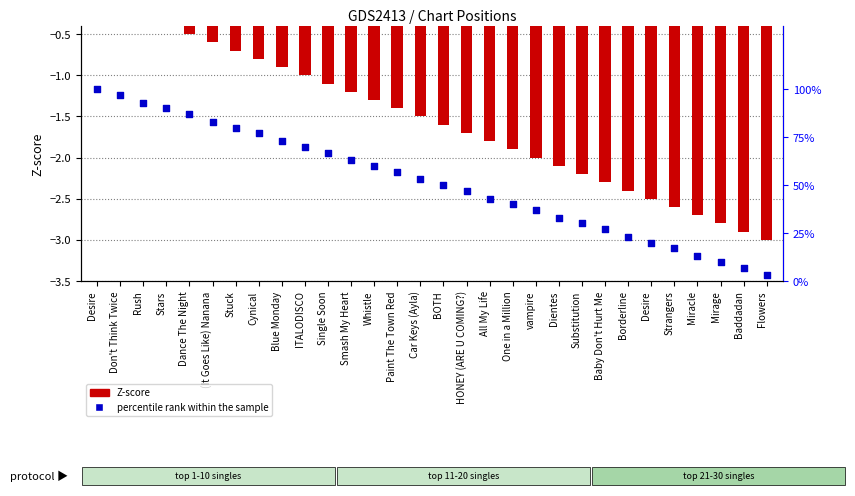

Which series has the largest total across all categories?

percentile rank within the sample